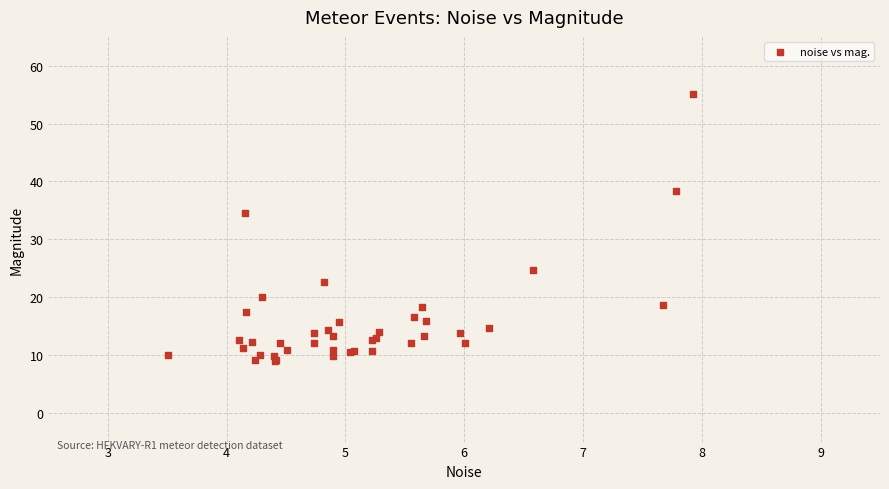

What Y value in the scatter plot is closest to 32?

34.6